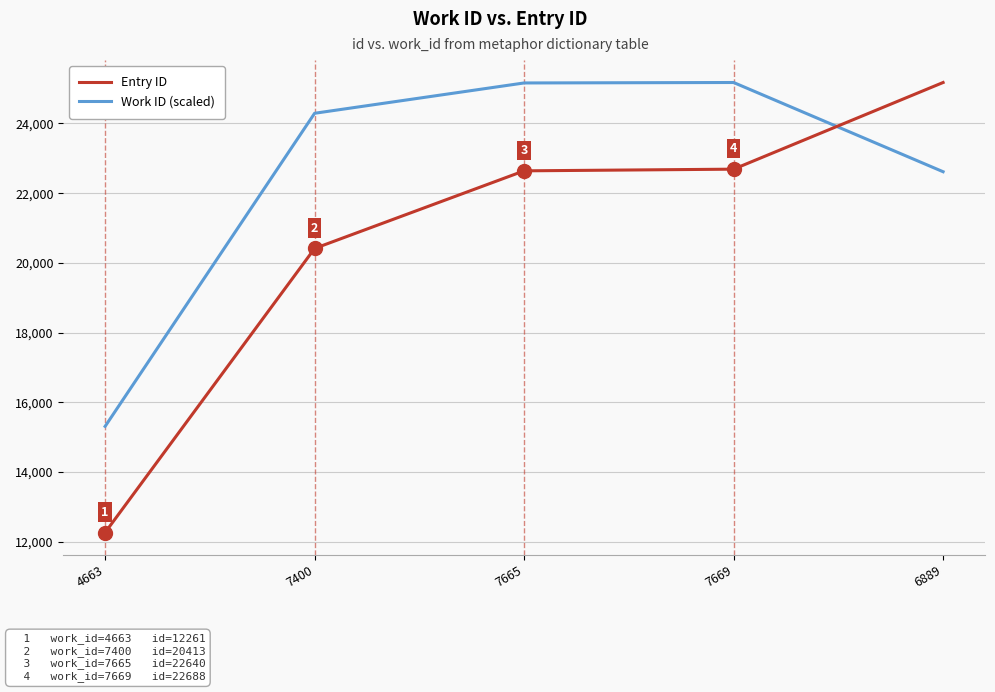

True or false: Entry ID has a value of 22640.0 at 7665.

True